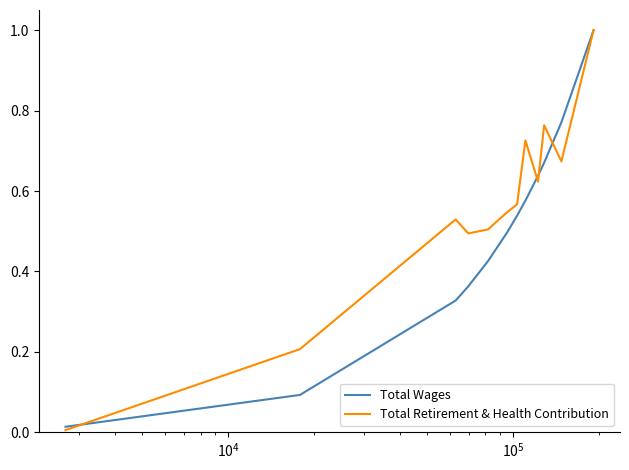

At how many categories does at least one series exceed 0?

12